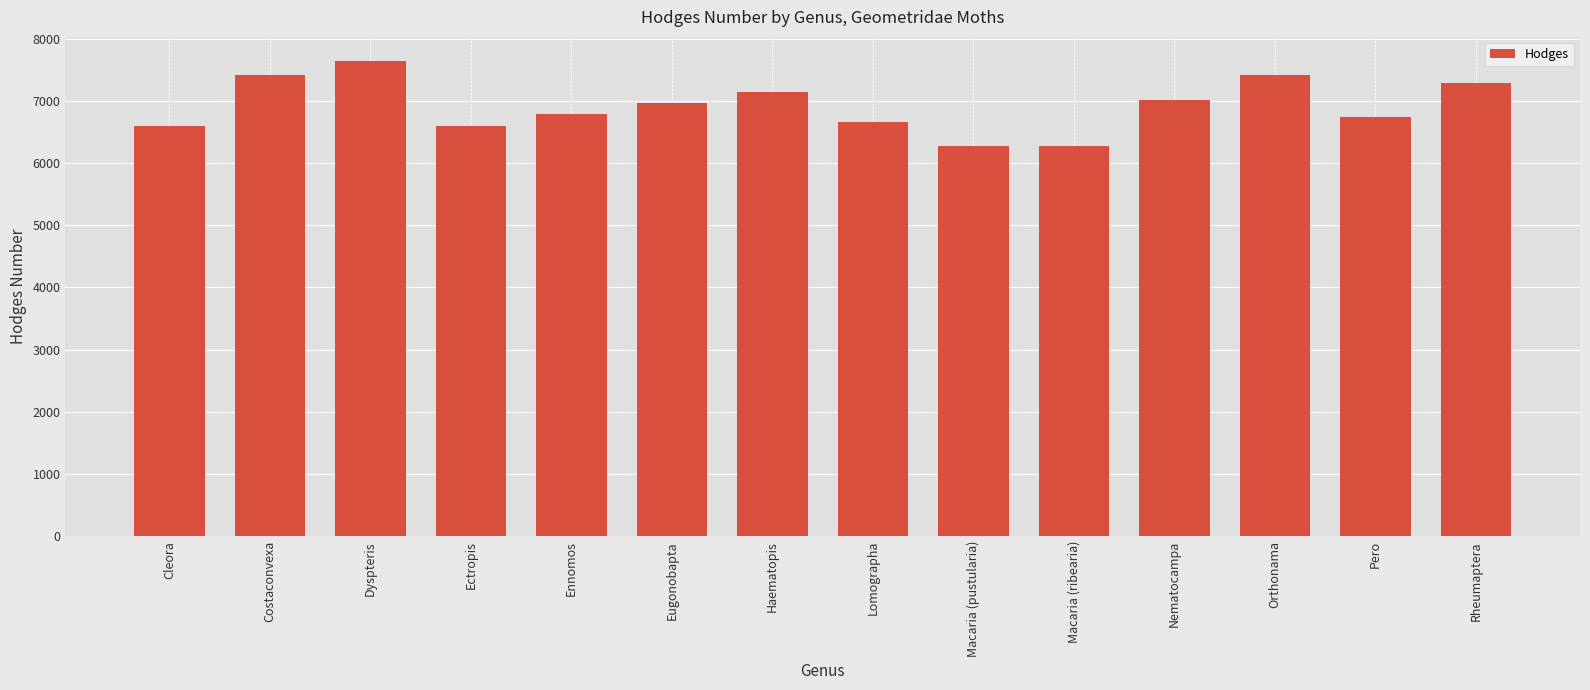

The value at Dyspteris is 13738. True or false?

False